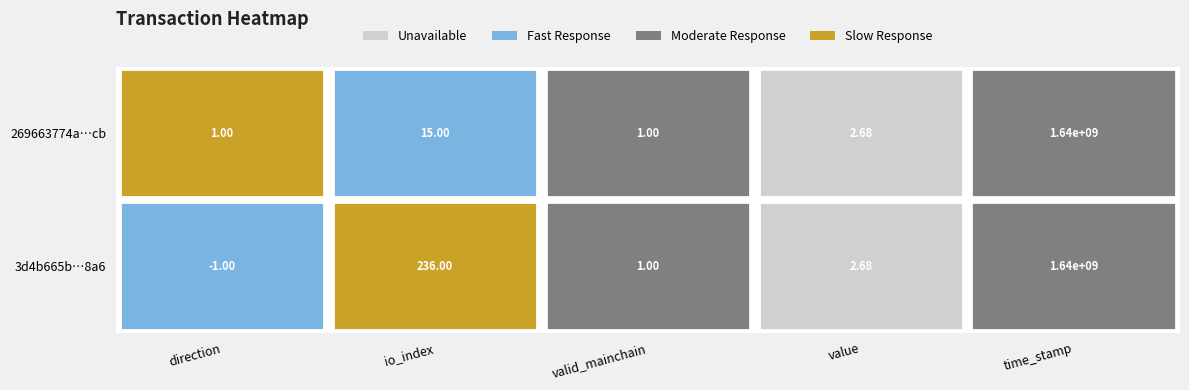

Reading left to right, transcribe all the data shown in this chart.

3d4b665b30e45d60c3e4fd1d1fa031e788778a6: -1.0	236.0	1.0	2.7	1637881266.0
269663774a75748e2aa47841b9f0425588f83cb: 1.0	15.0	1.0	2.7	1637860744.0